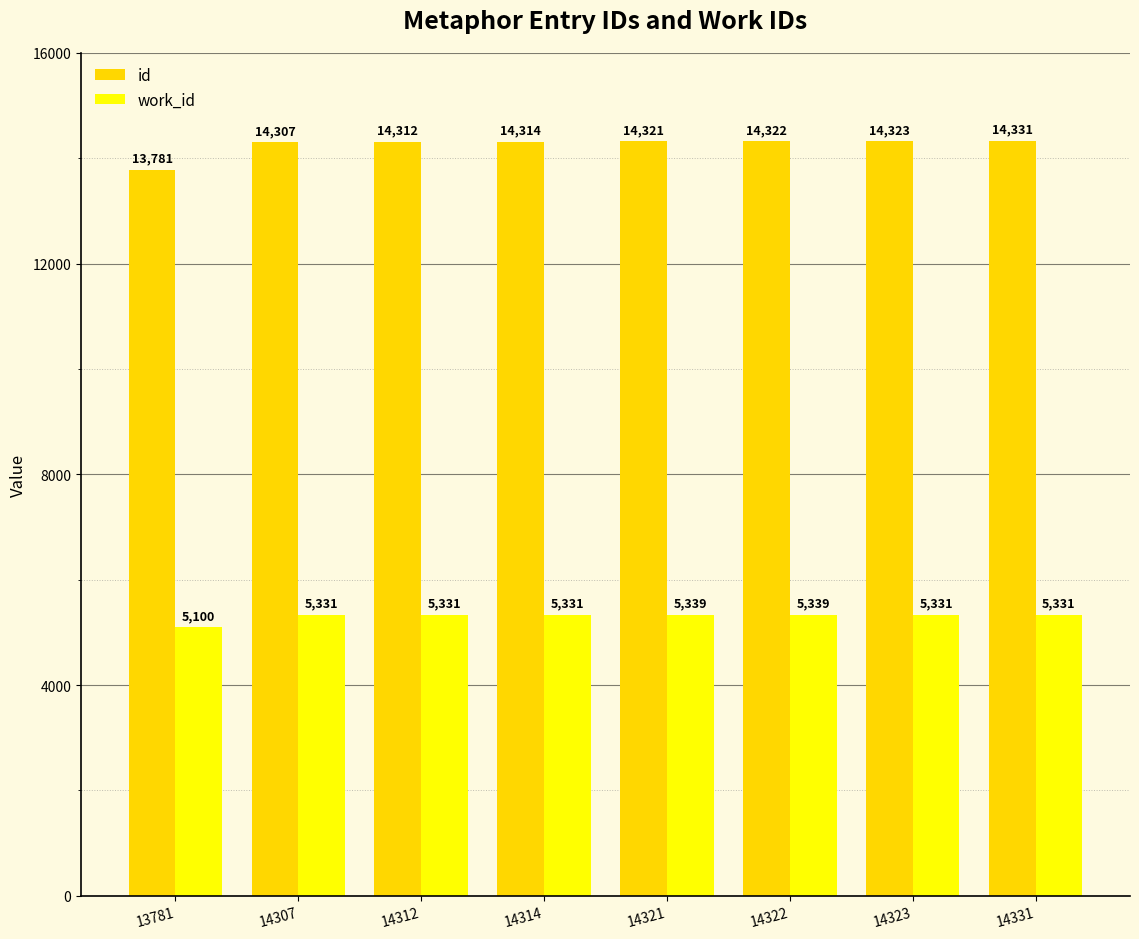

What are all the series names shown in the legend?

id, work_id